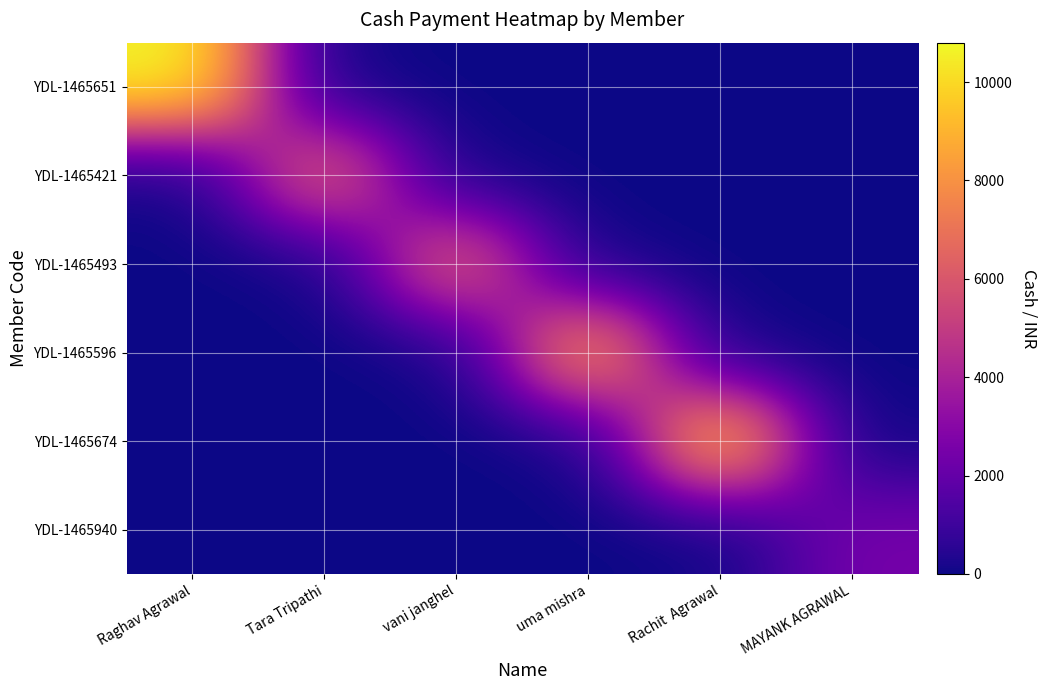

Between Raghav Agrawal and uma mishra, which is larger?

Raghav Agrawal